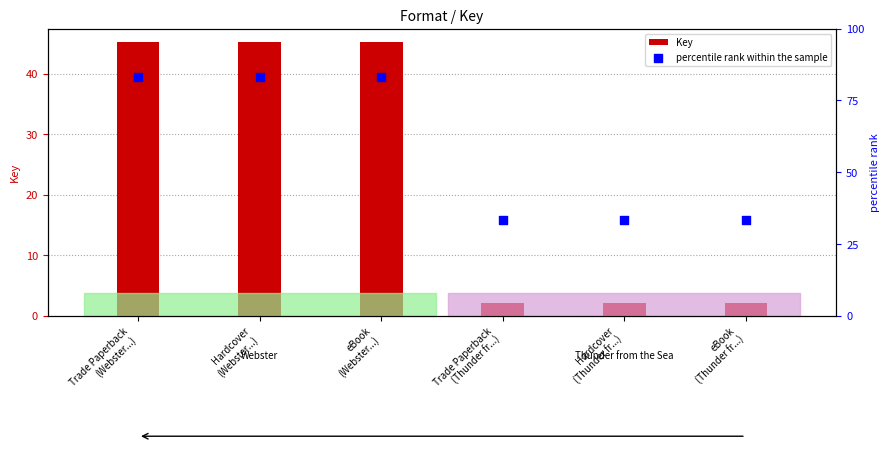

Is the value of Key at Trade Paperback
(Thunder fr...) greater than the value of percentile rank within the sample at eBook
(Thunder fr...)?

No